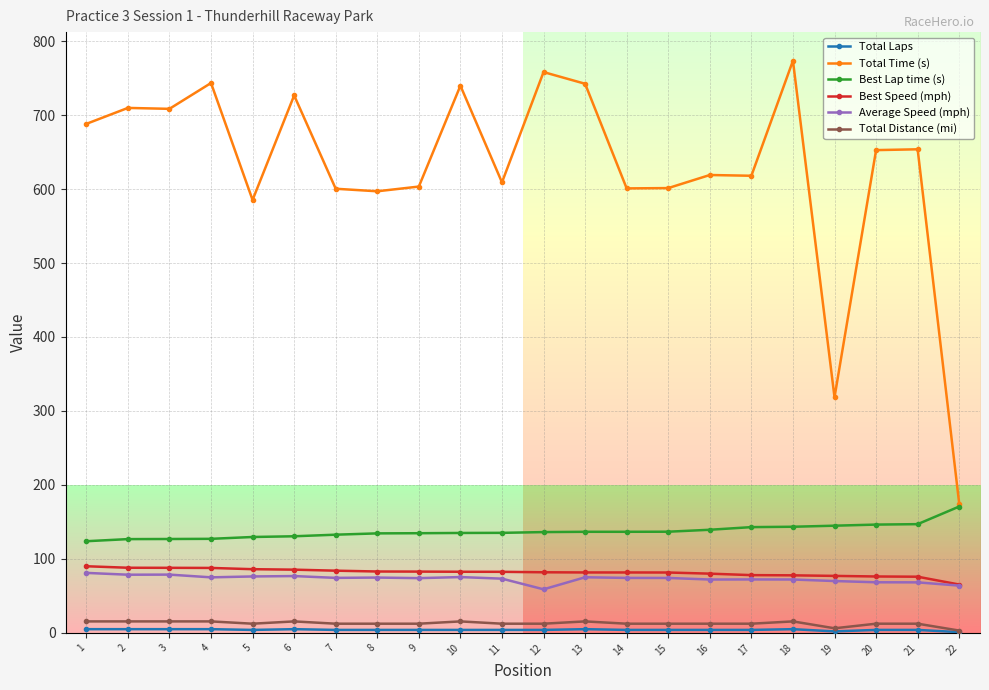

Between 4 and 9, which series saw the biggest shift?

Total Time (s)